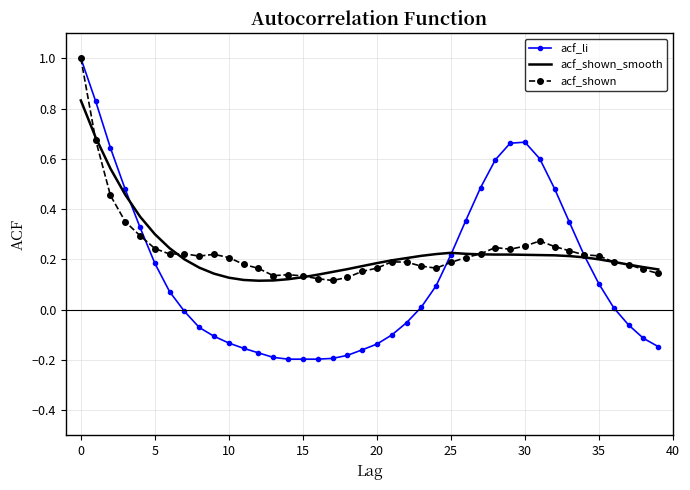

What is the highest value of the acf_li series?

1.0